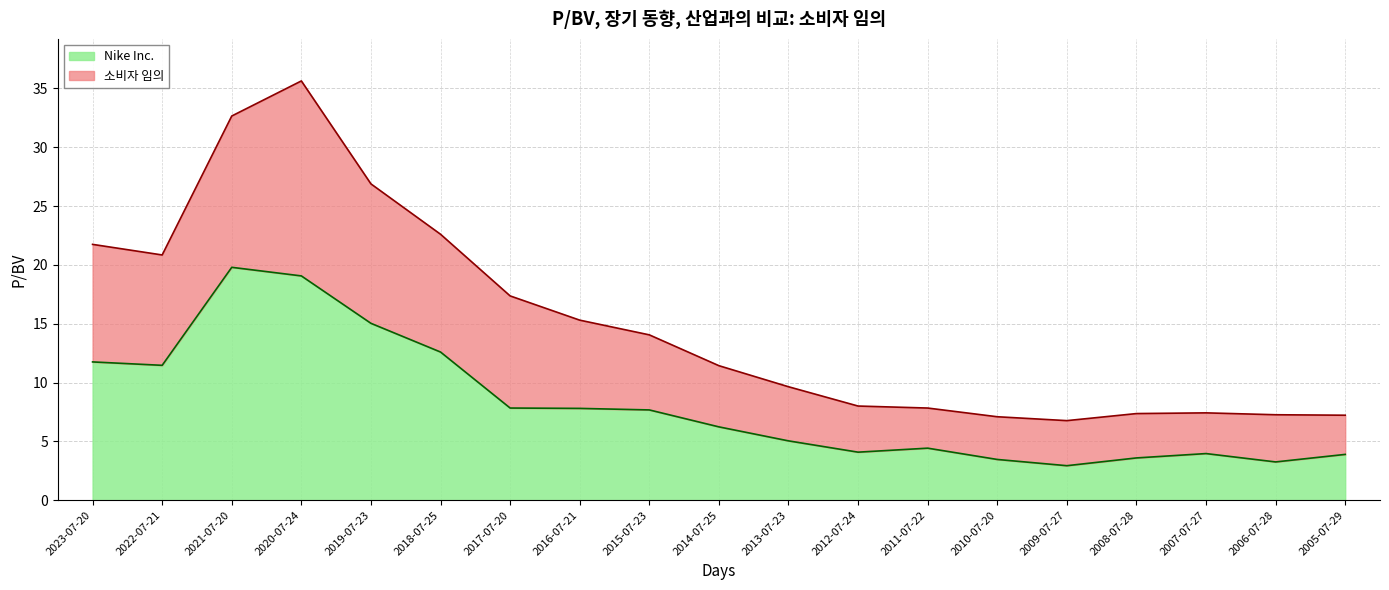

Where is the first local maximum for Nike Inc.?

2021-07-20